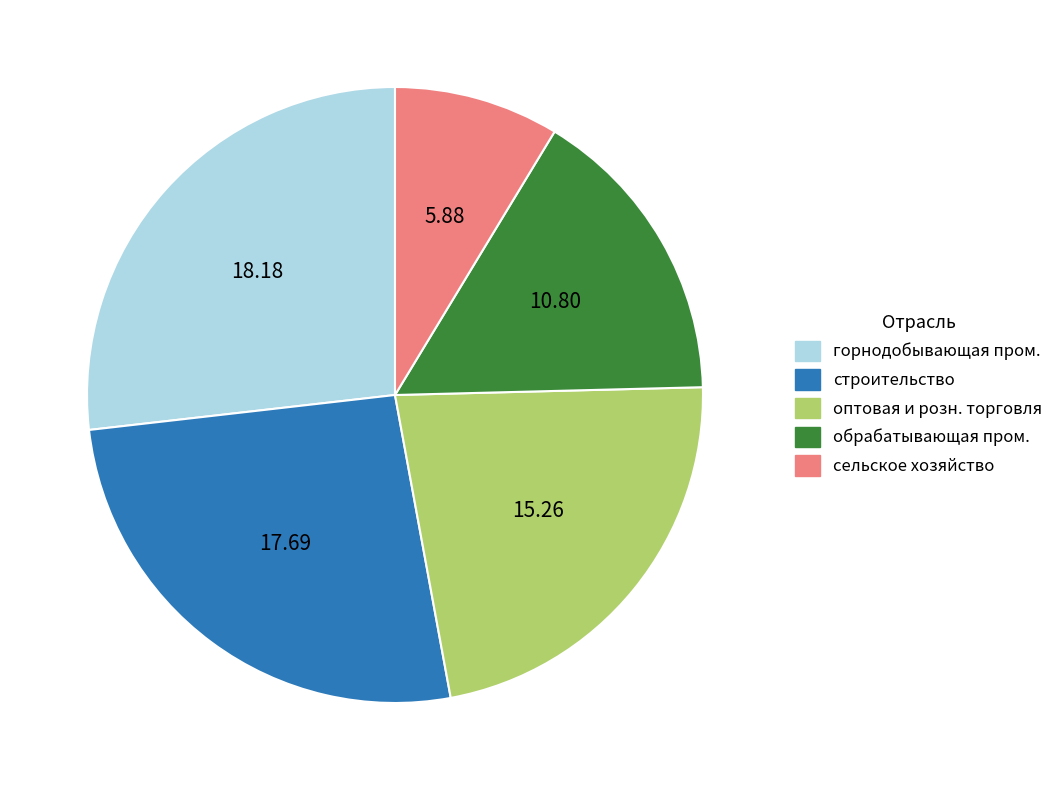

Is there any slice that represents more than half of the pie?

No